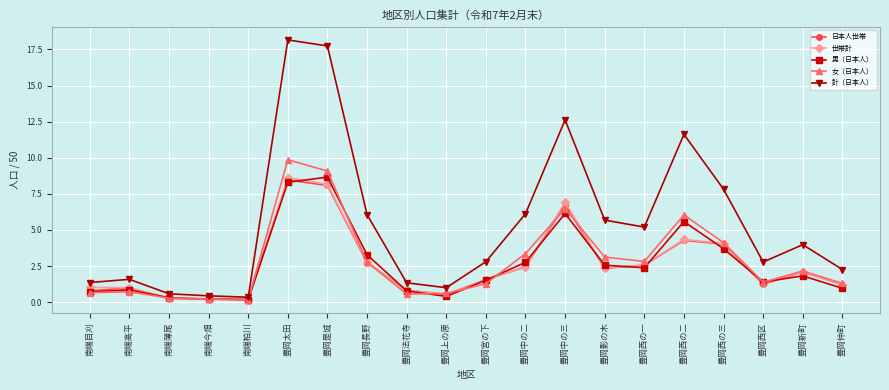

Where is the first local maximum for 日本人世帯?

南端高平